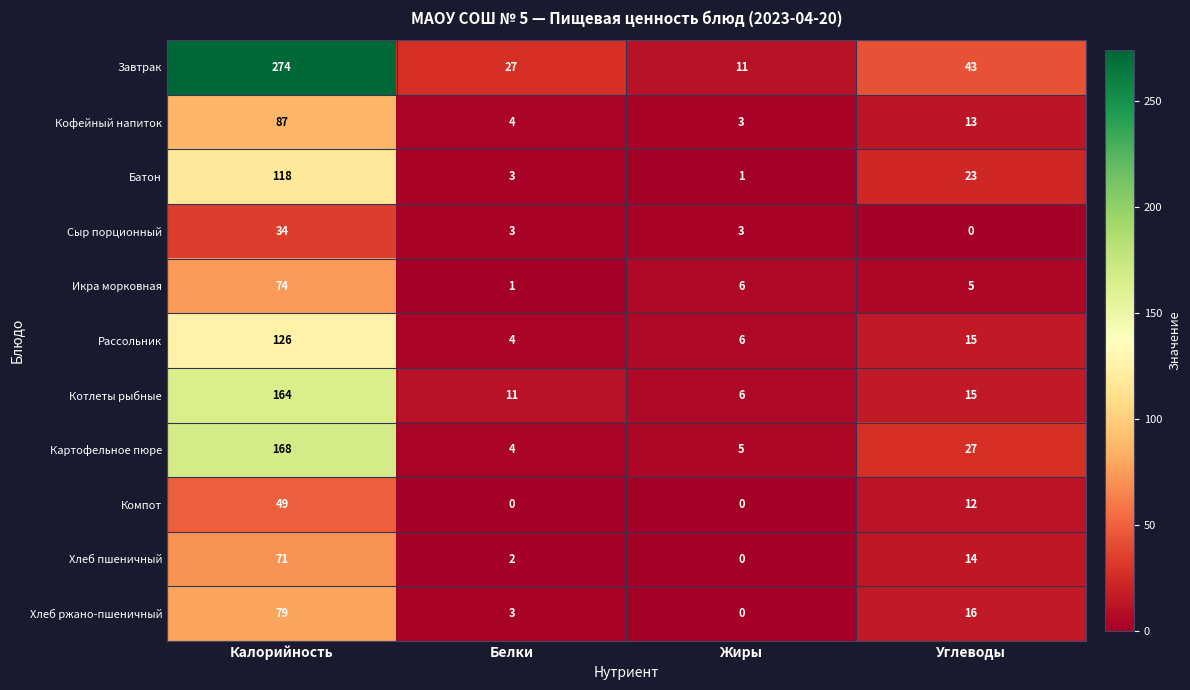

Where is Компот nearest to the value 24?

Углеводы